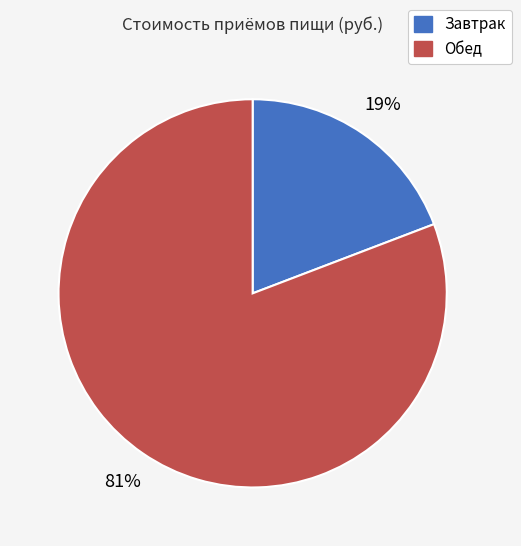

Which slice represents more than half of the pie?

Обед